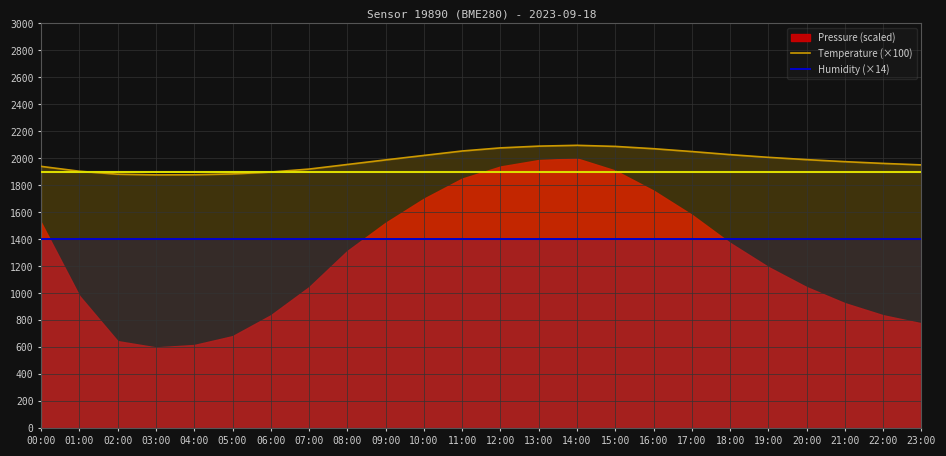

True or false: Humidity (×14) and Temperature (×100) intersect in this chart.

False